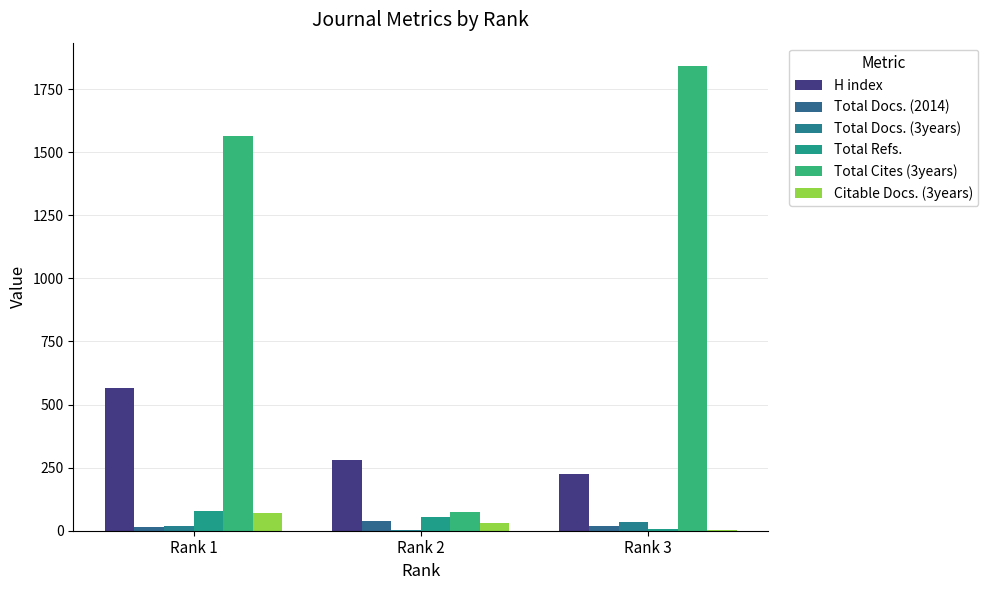

Reading left to right, transcribe all the data shown in this chart.

H index: Rank 1=567	Rank 2=282	Rank 3=223
Total Docs. (2014): Rank 1=15	Rank 2=37	Rank 3=17
Total Docs. (3years): Rank 1=18	Rank 2=4	Rank 3=33
Total Refs.: Rank 1=79	Rank 2=54	Rank 3=7
Total Cites (3years): Rank 1=1565	Rank 2=75	Rank 3=1842
Citable Docs. (3years): Rank 1=69	Rank 2=32	Rank 3=1